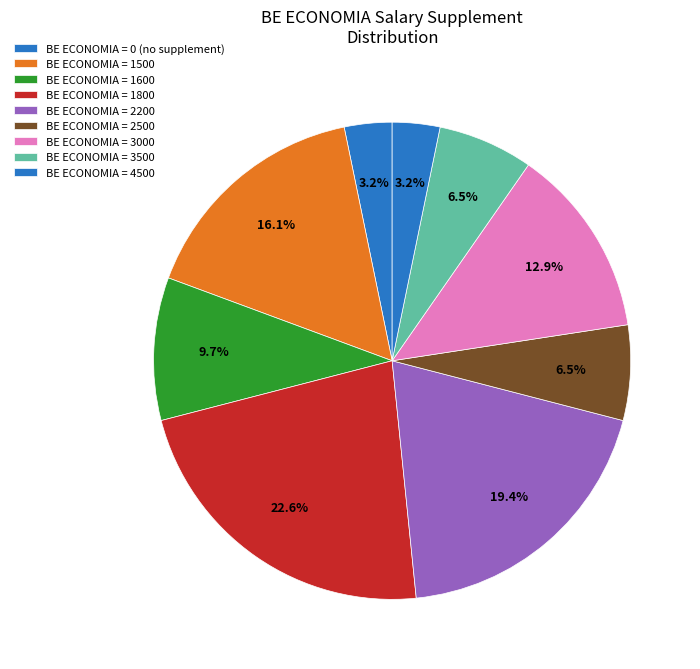

Count the number of slices in the pie.

9